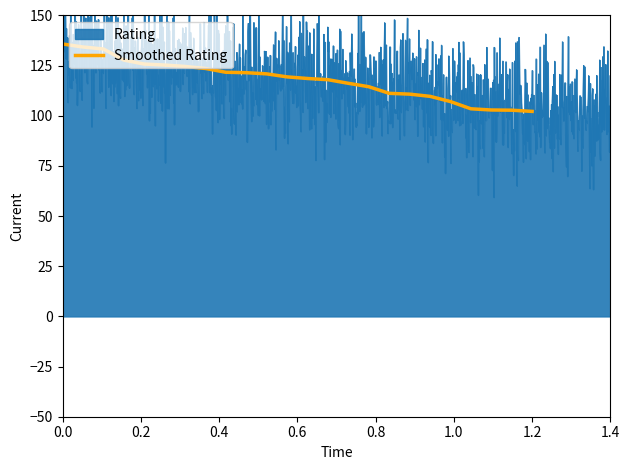

Does the chart have visible grid lines?

No